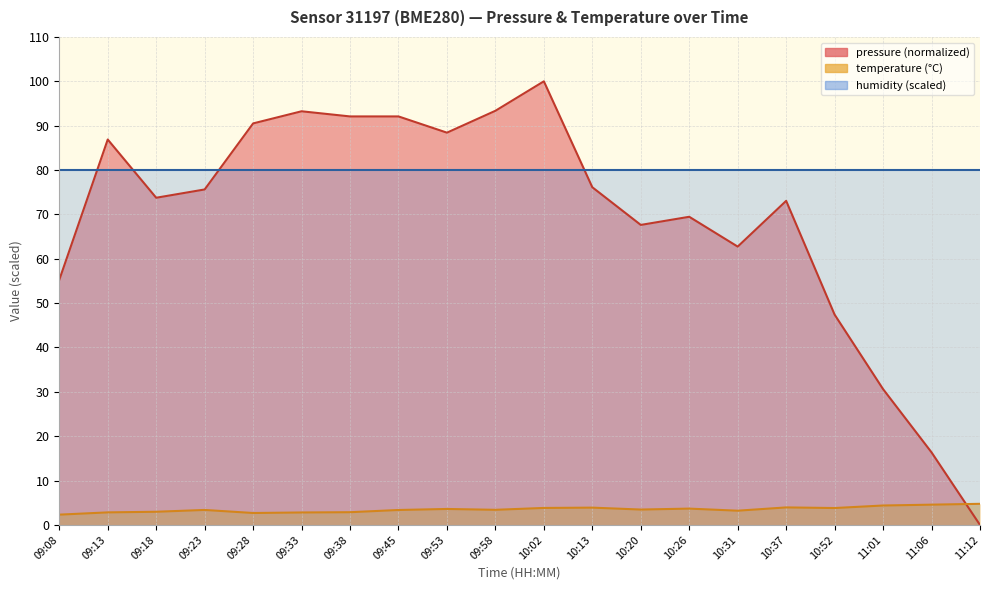

Where is temperature nearest to the value 3?

09:18